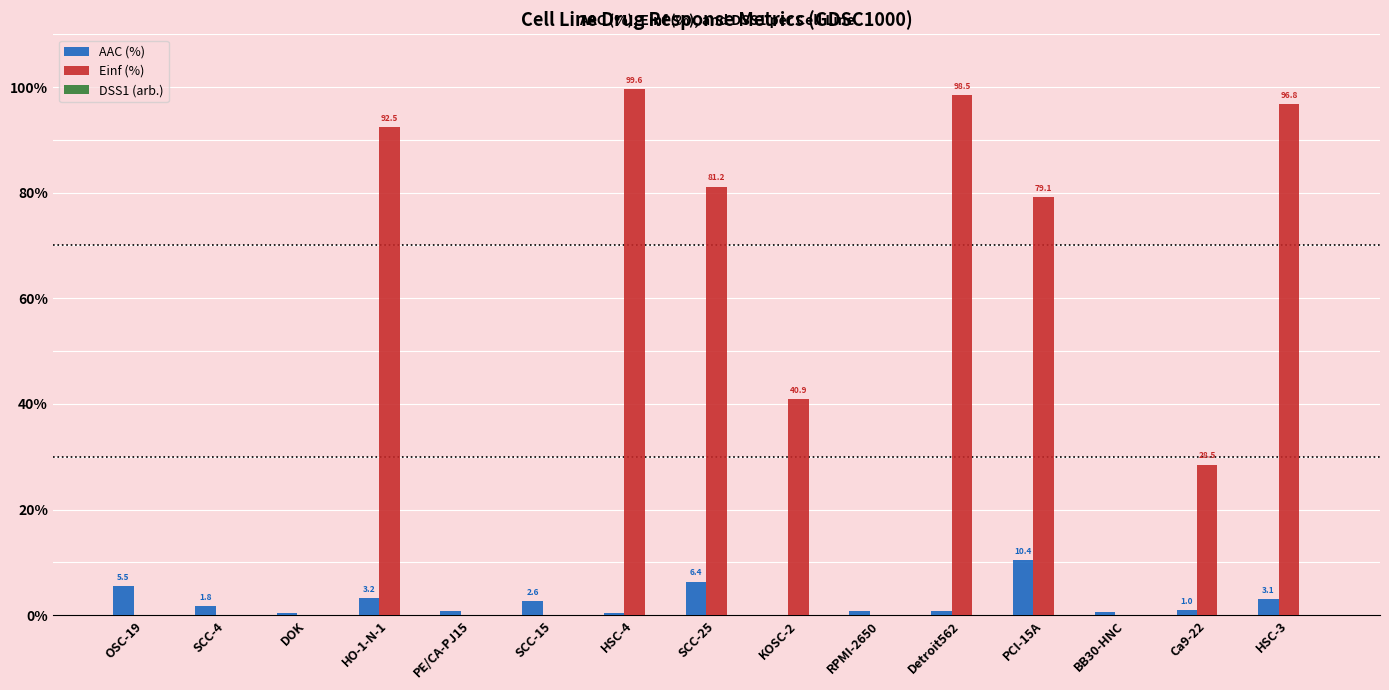

How many series are shown in this chart?

3